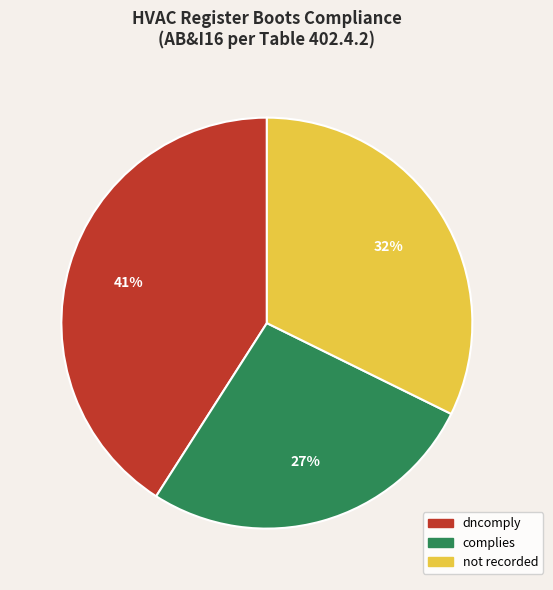

To the nearest percent, what is the average slice percentage?

33%